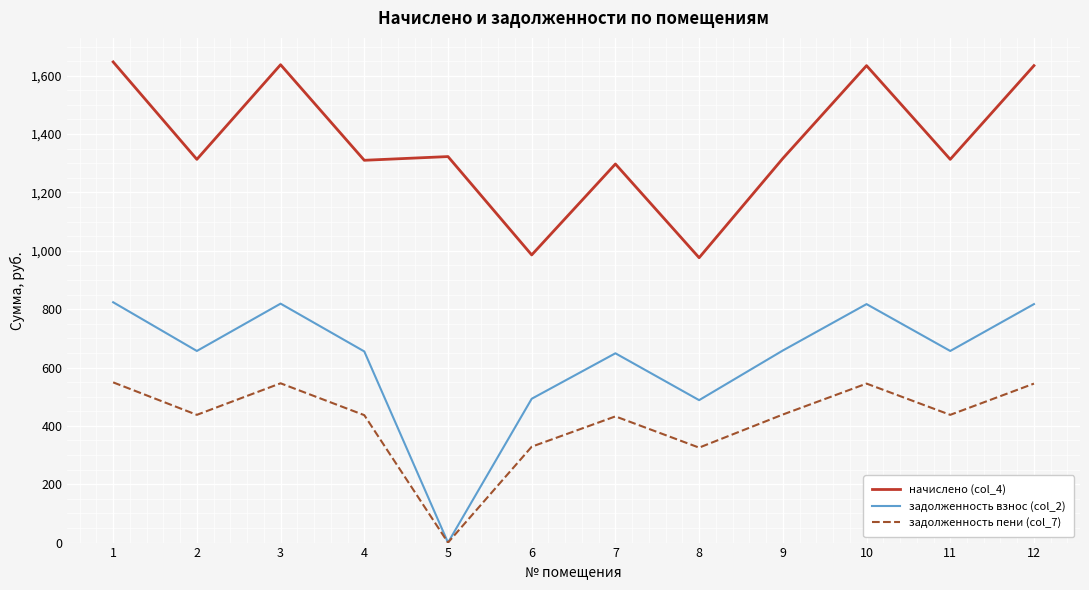

True or false: задолженность пени (col_7) and начислено (col_4) intersect in this chart.

False